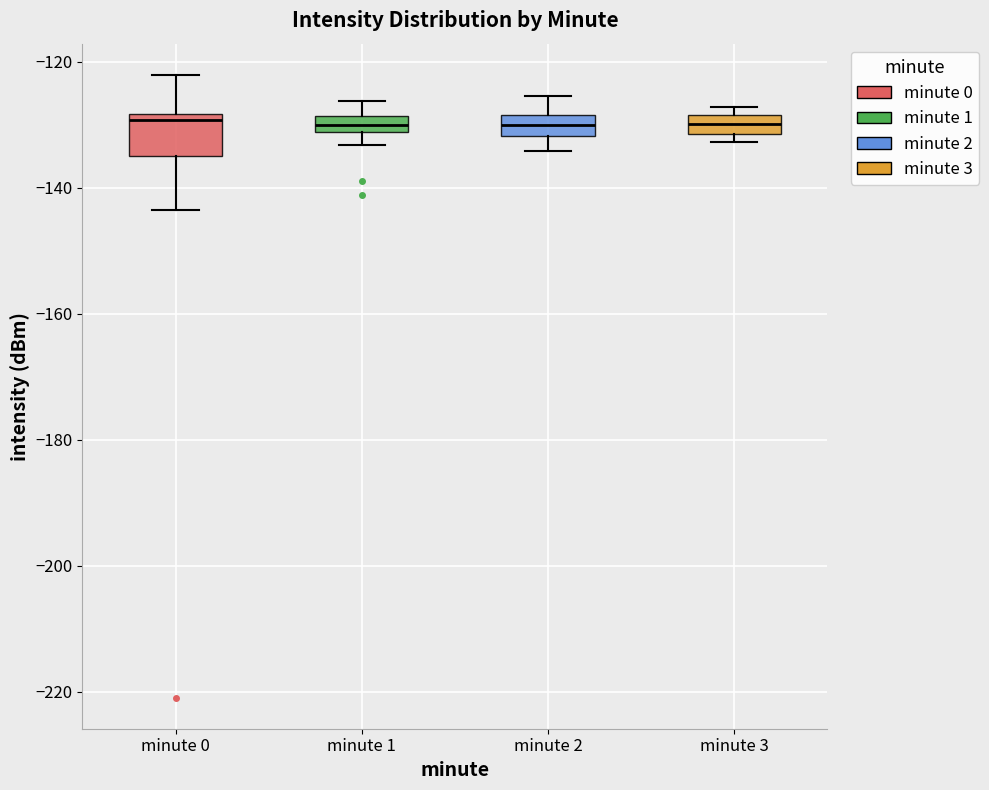

Where is the upper edge of the box for minute 0 on the y-axis? The values are not printed on the chart, so give them approximately, as read against the axis.

-128